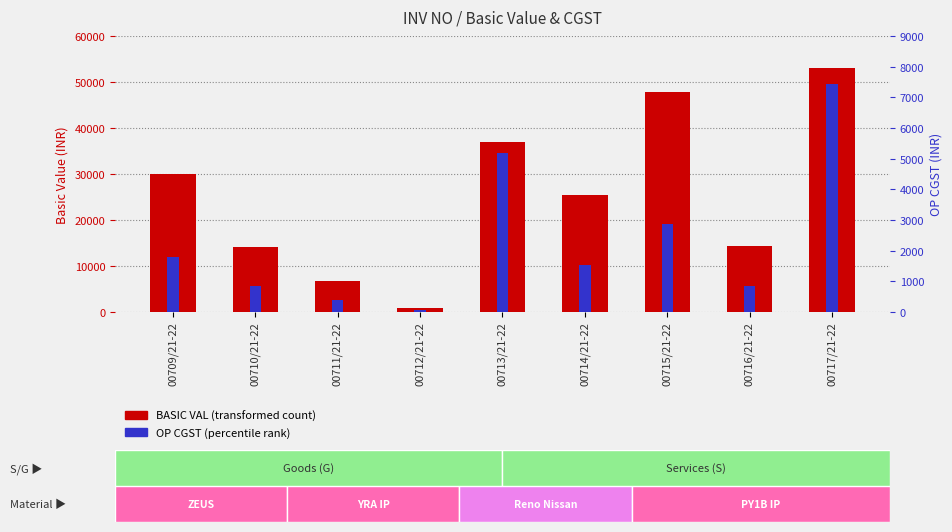

Where does the OP CGST series first go above 1525?

00709/21-22